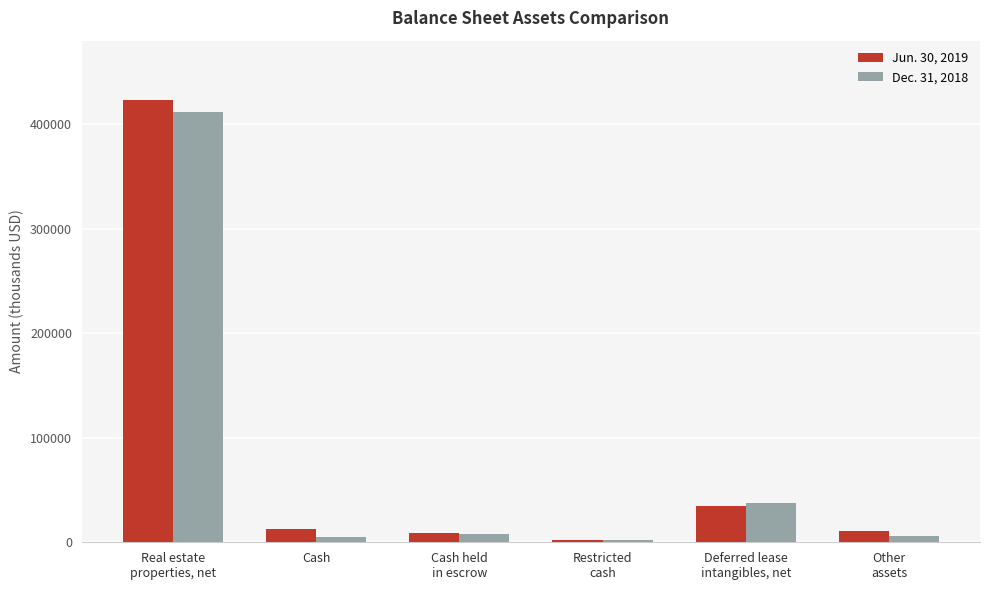

Which series has the widest spread of values?

Jun. 30, 2019